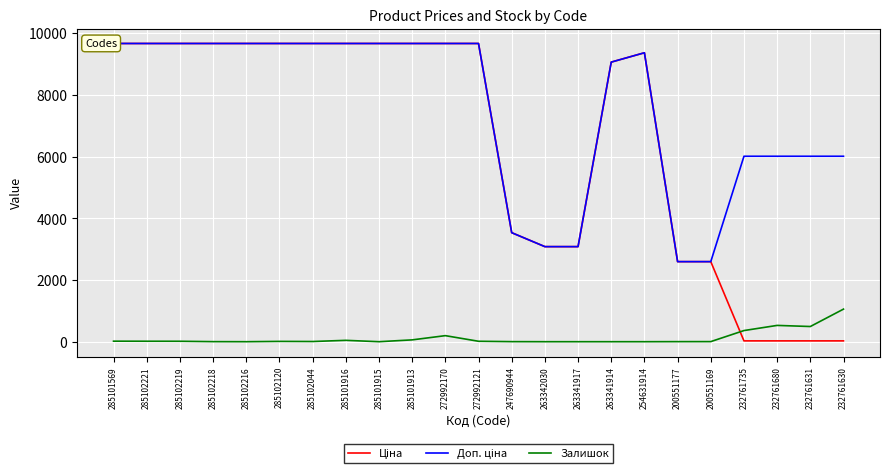

The Залишок series shows 0.0 at 263341917. True or false?

True